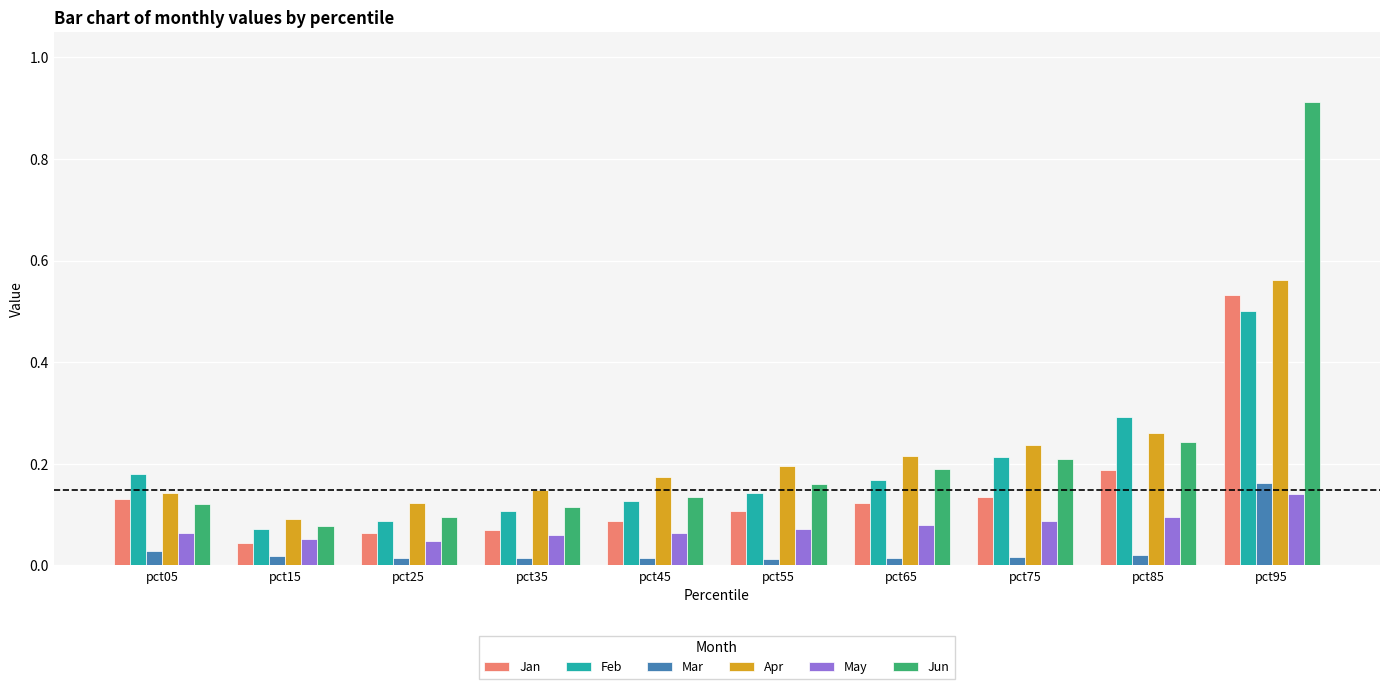

At which category is the sum across all series the highest?

pct95